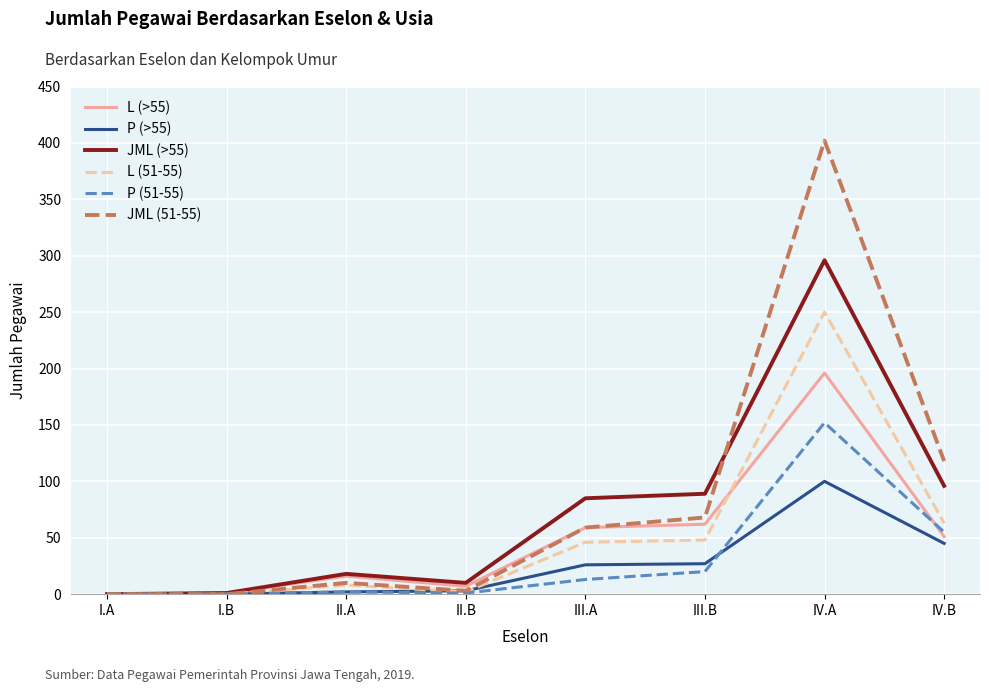

At which category is the sum across all series the highest?

IV.A